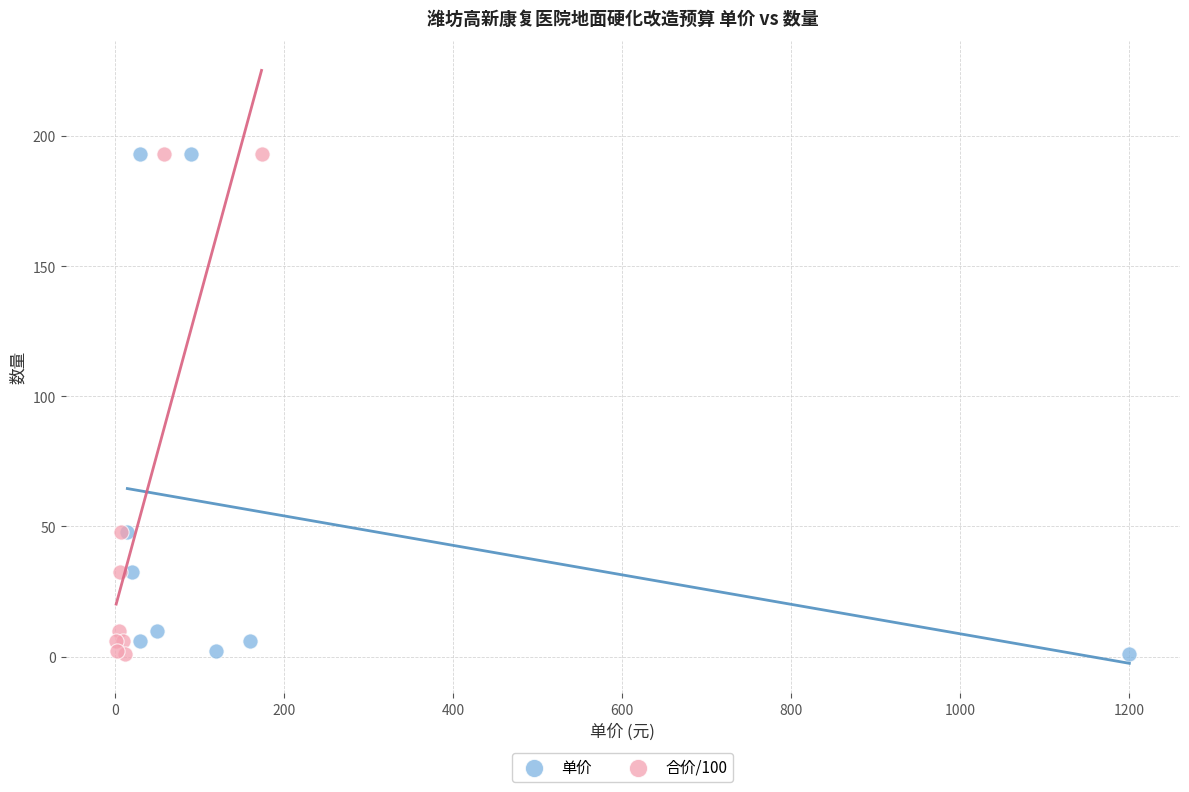

What are all the series names shown in the legend?

单价, 合价/100